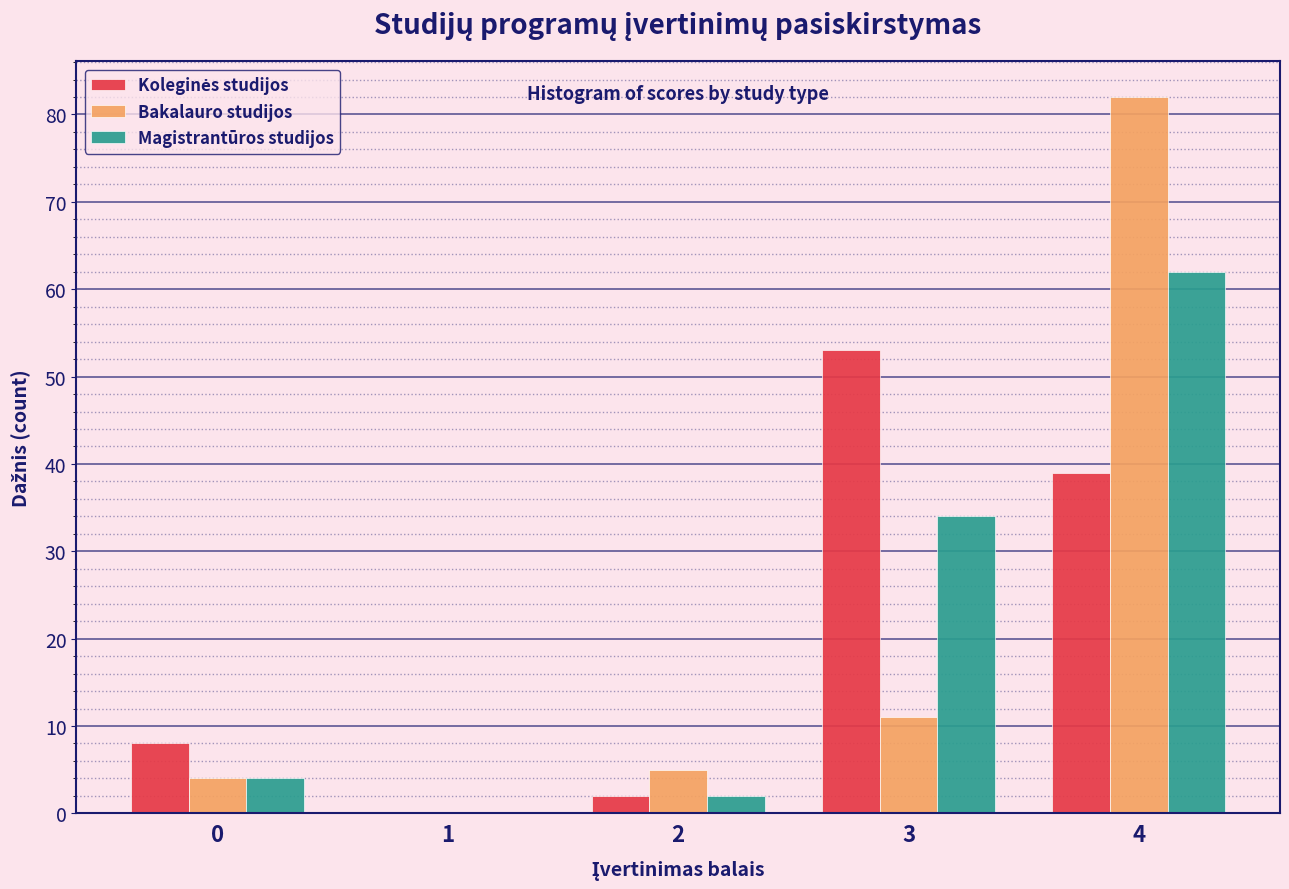

The Bakalauro studijos series shows 7 at 3. True or false?

False